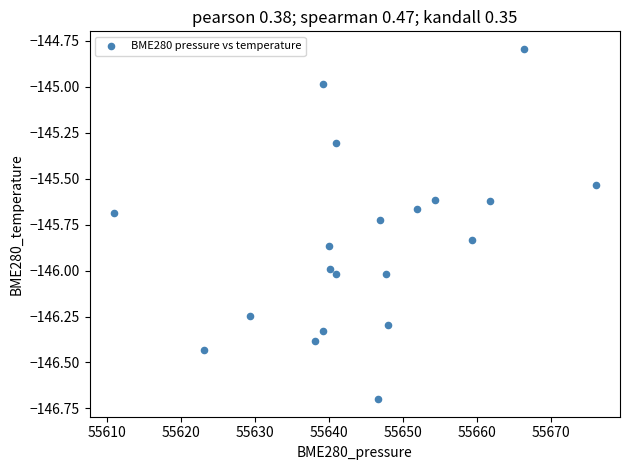

What is the range of X values (max minus min)?

65.2